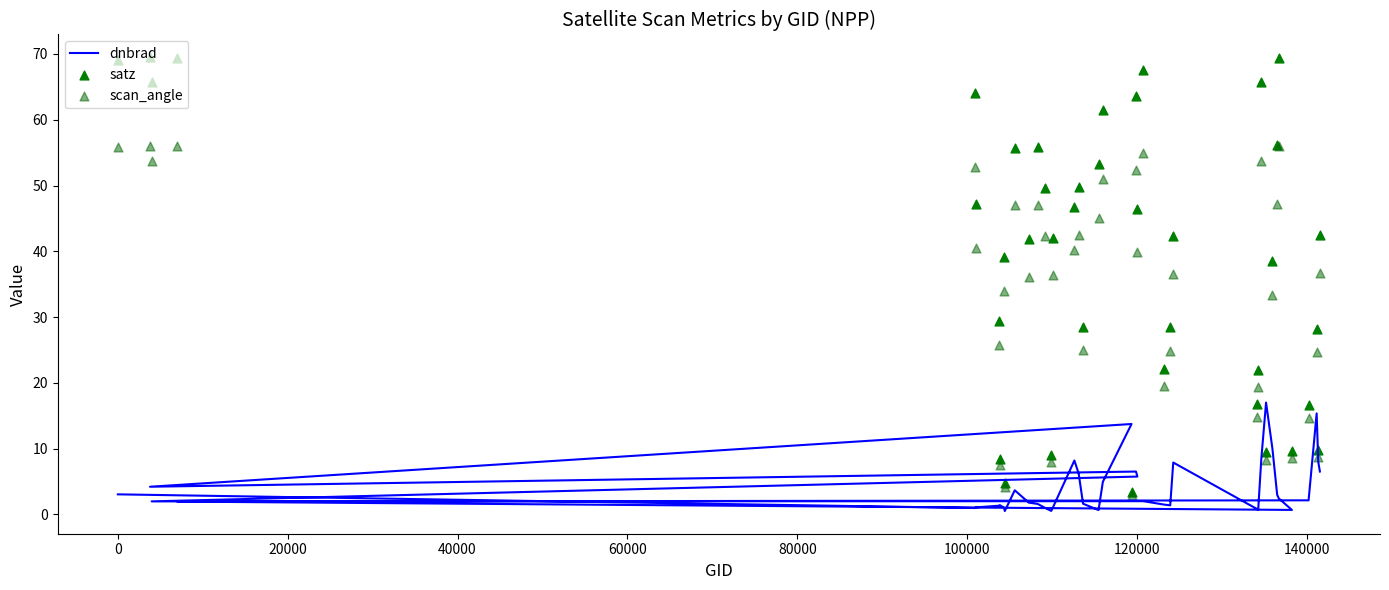

Which series contains the lowest Y value?

dnbrad